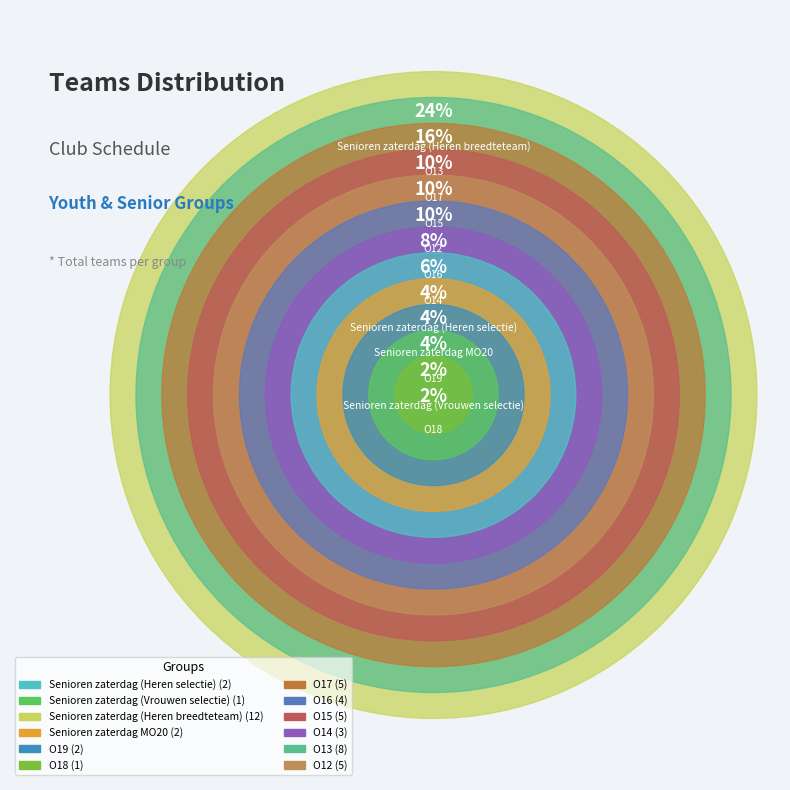

True or false: O12 accounts for 1% of the total.

False